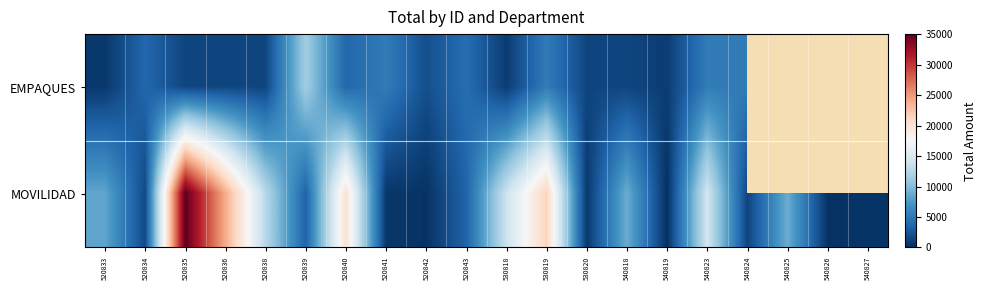

Which category has the highest value in the EMPAQUES series?

520839